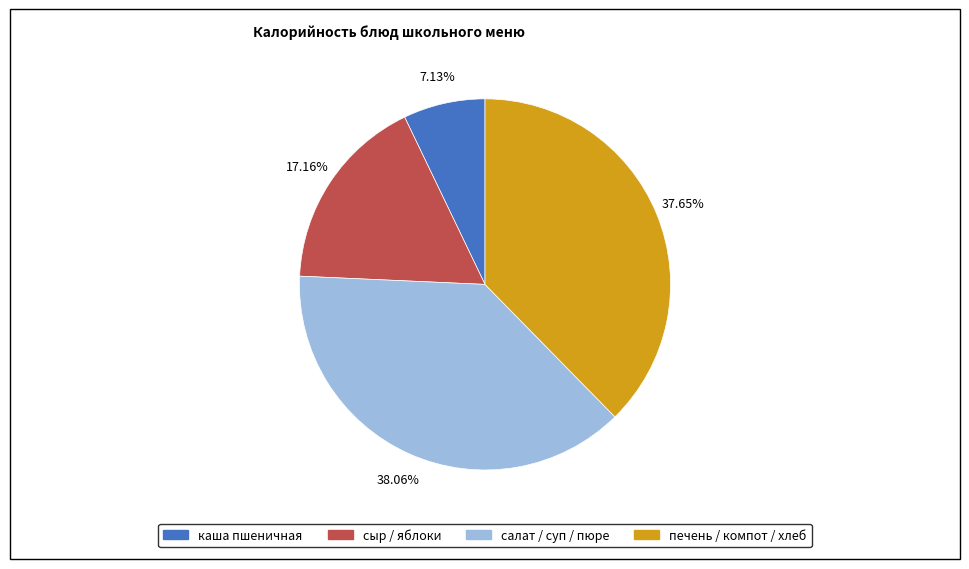

To the nearest percent, what is the average slice percentage?

25%